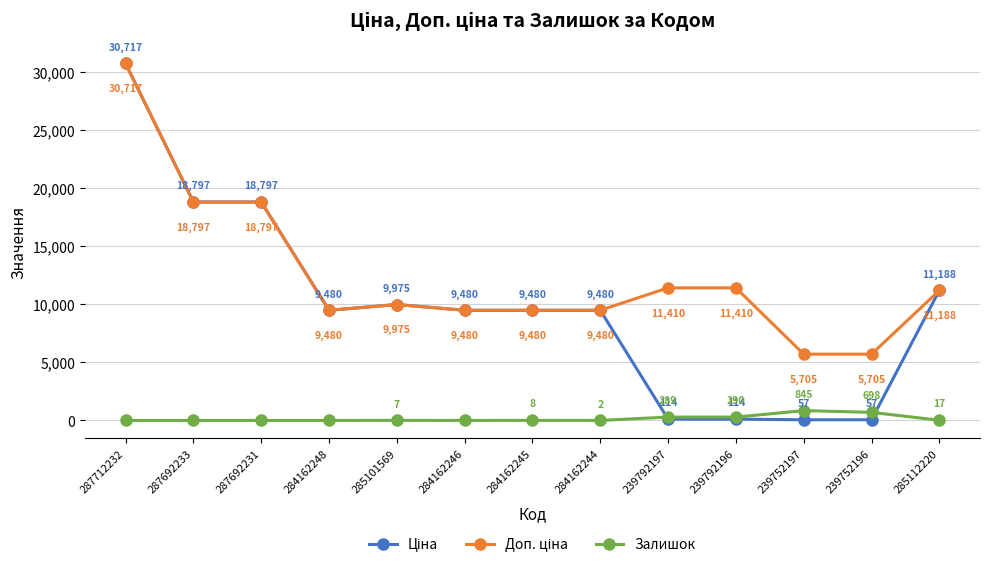

What is the greatest value displayed?

30717.1